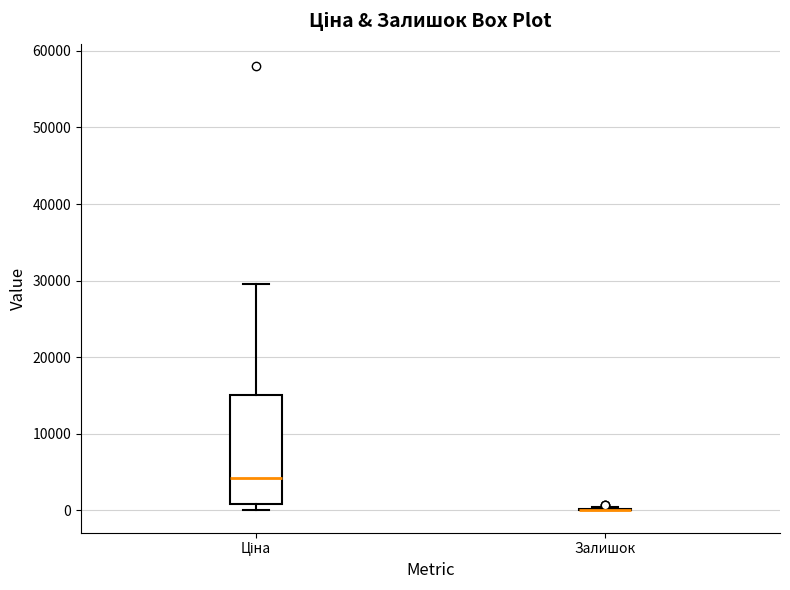

Comparing the boxes themselves (not the whiskers), which one is the tallest?

Ціна